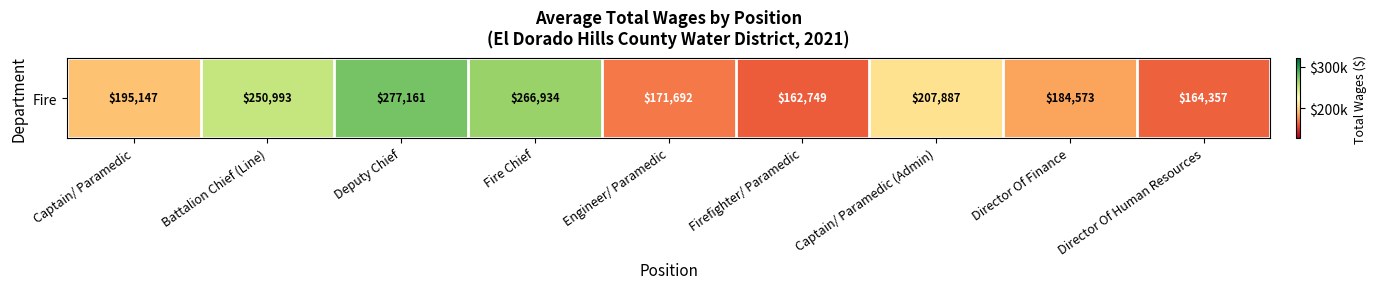

True or false: the data shows 171692 at Engineer/ Paramedic.

True